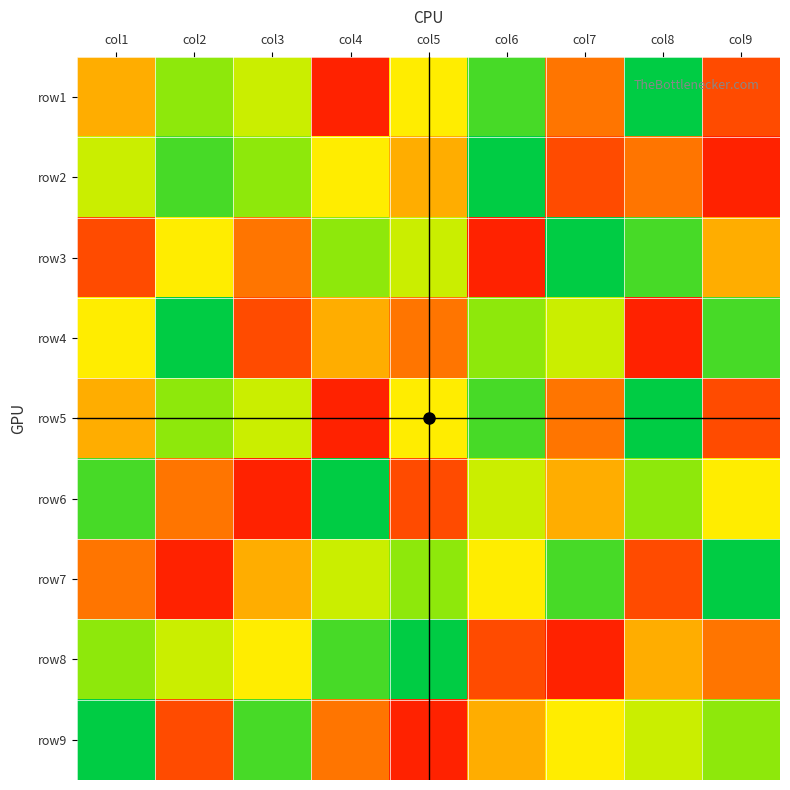

Reading right to left, transcribe all the data shown in this chart.

row1: 8	1	7	2	5	9	4	3	6
row2: 9	7	8	1	6	5	3	2	4
row3: 6	2	1	9	4	3	7	5	8
row4: 2	9	4	3	7	6	8	1	5
row5: 8	1	7	2	5	9	4	3	6
row6: 5	3	6	4	8	1	9	7	2
row7: 1	8	2	5	3	4	6	9	7
row8: 7	6	9	8	1	2	5	4	3
row9: 3	4	5	6	9	7	2	8	1